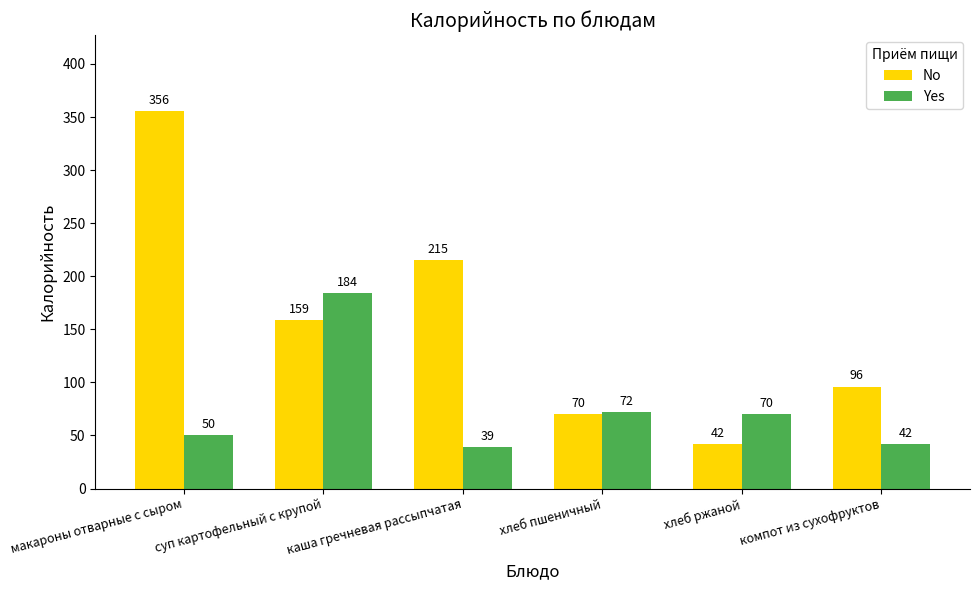

The value of Yes at каша гречневая рассыпчатая is 39. True or false?

True